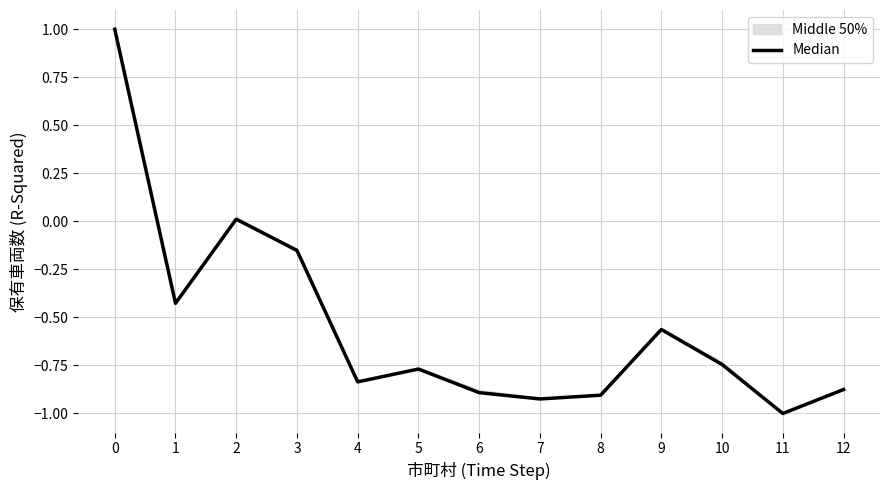

What is the value of the 6th point from the left?

-0.8